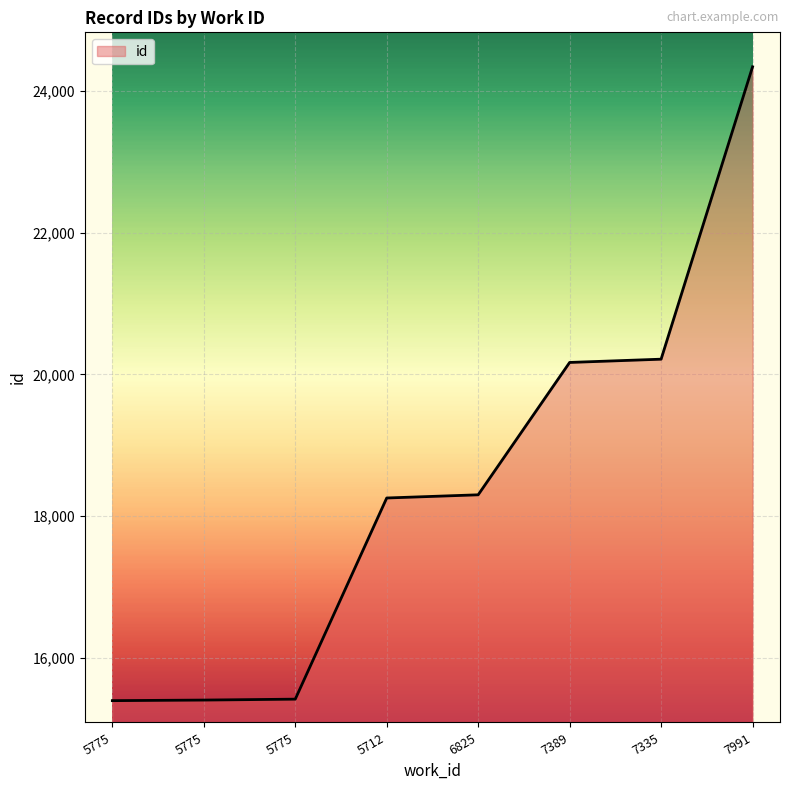

What is the value of the 3rd point from the left?

15397